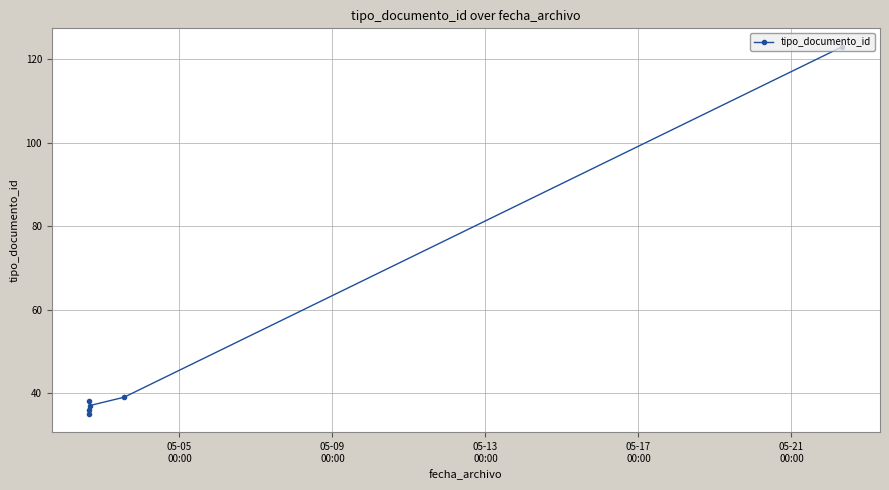

What is the smallest value displayed?

35